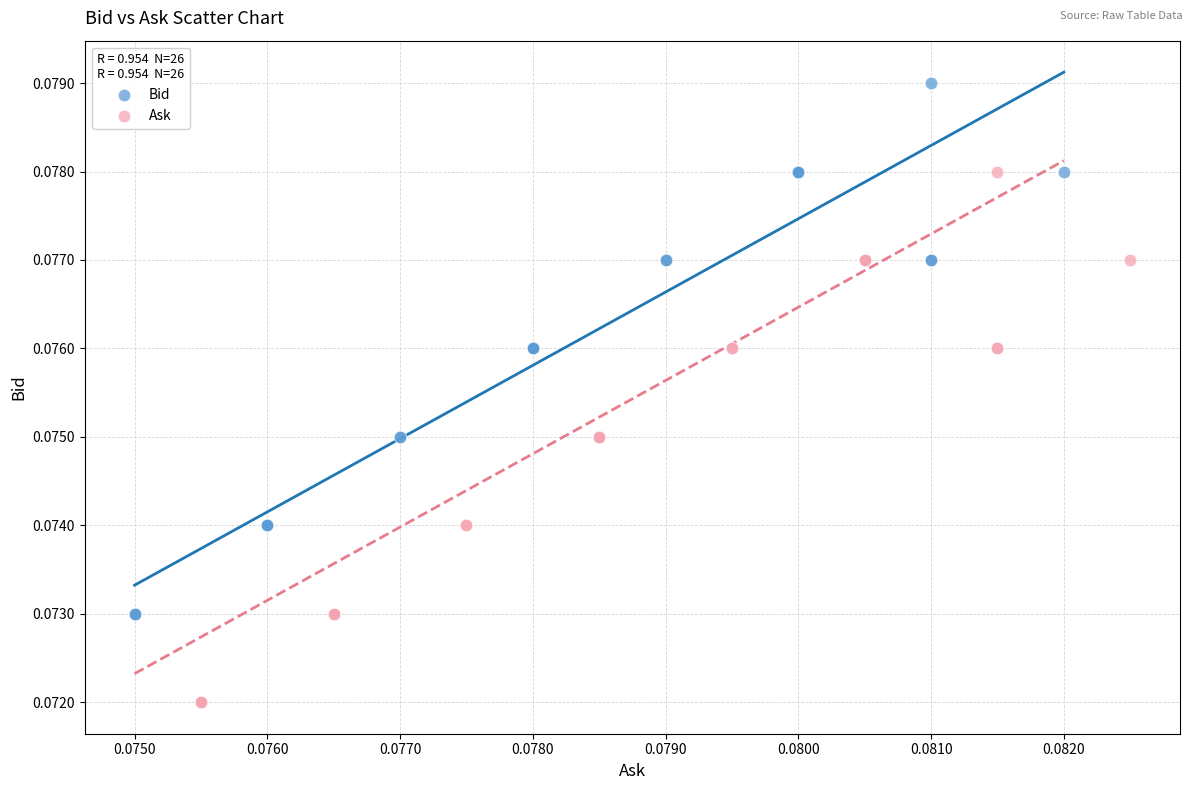

Which series reaches the minimum Y coordinate?

Ask